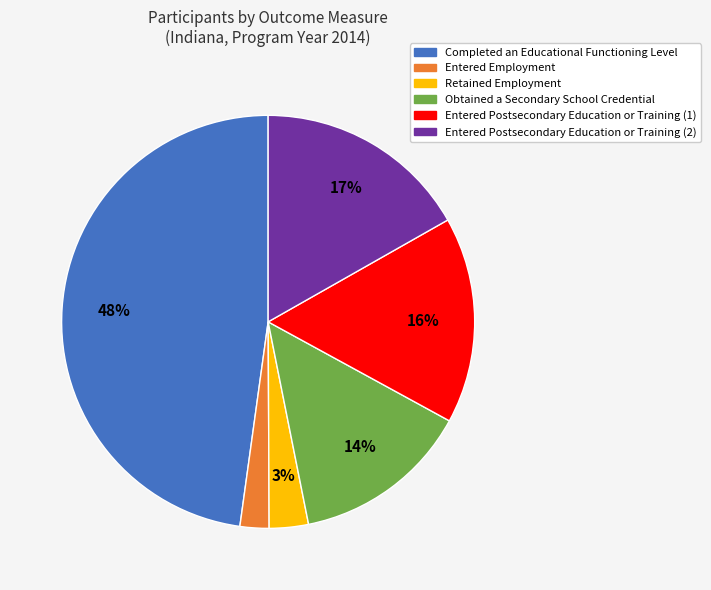

Does any single category account for the majority?

No